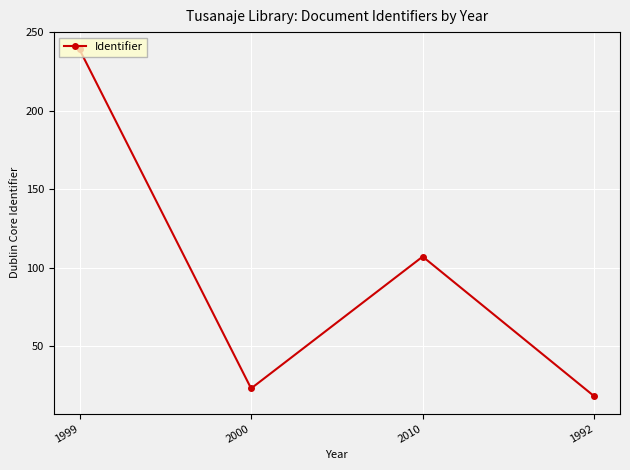

What is the maximum value shown in the chart?

239